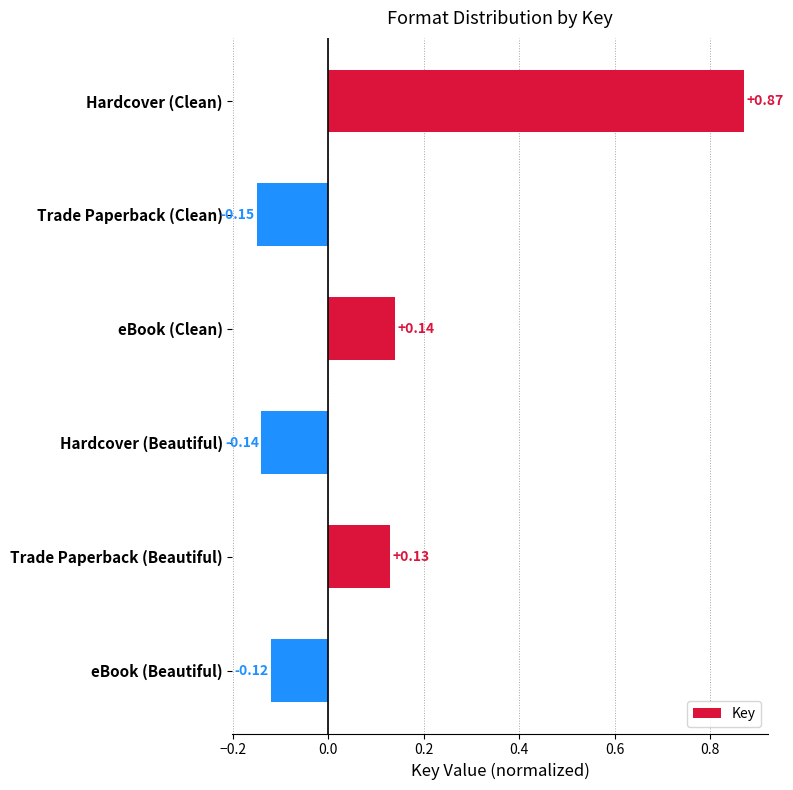

At which category does the chart reach its minimum across all series?

Trade Paperback (Clean)